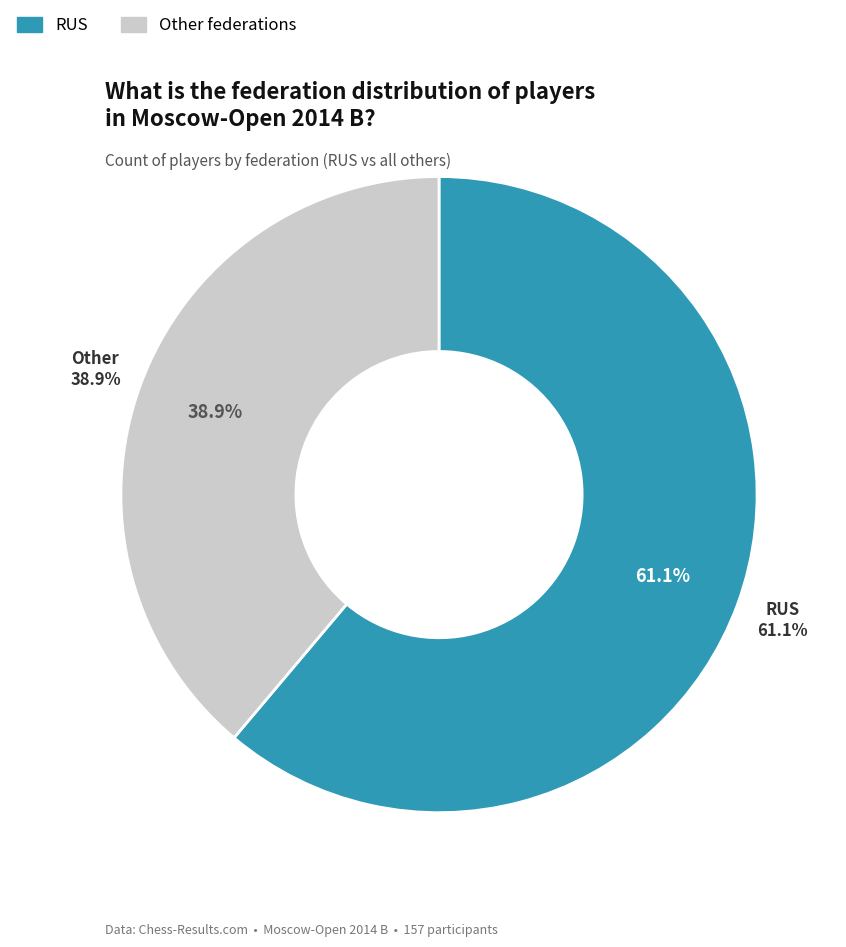

To the nearest percent, what is the difference between the RUS and Other slice percentages?

22%